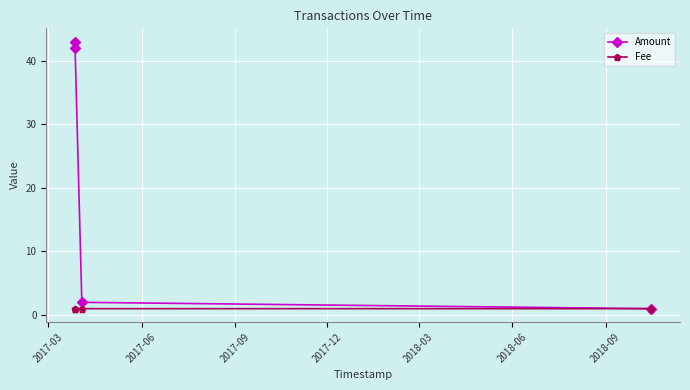

Which series has the largest total across all categories?

Amount